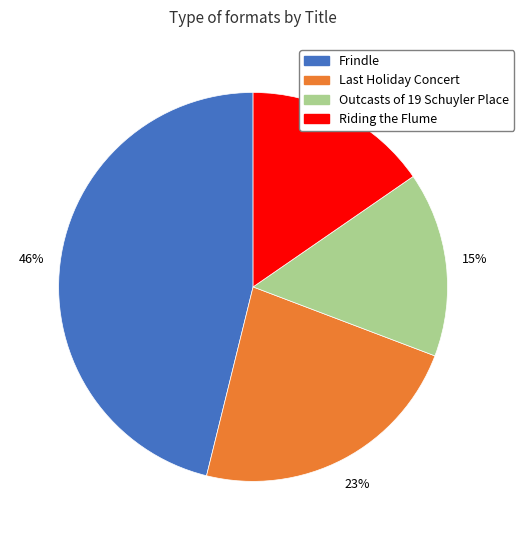

Count the number of slices in the pie.

4